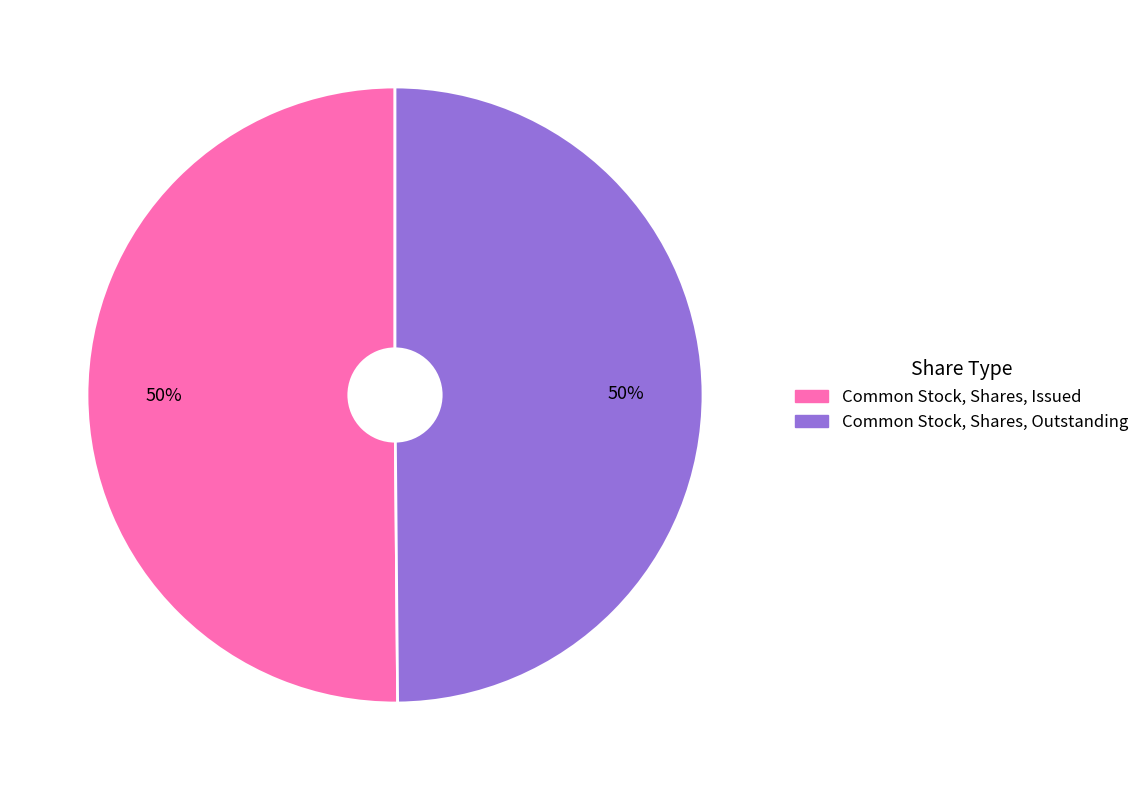

True or false: Common Stock, Shares, Issued accounts for 56% of the total.

False